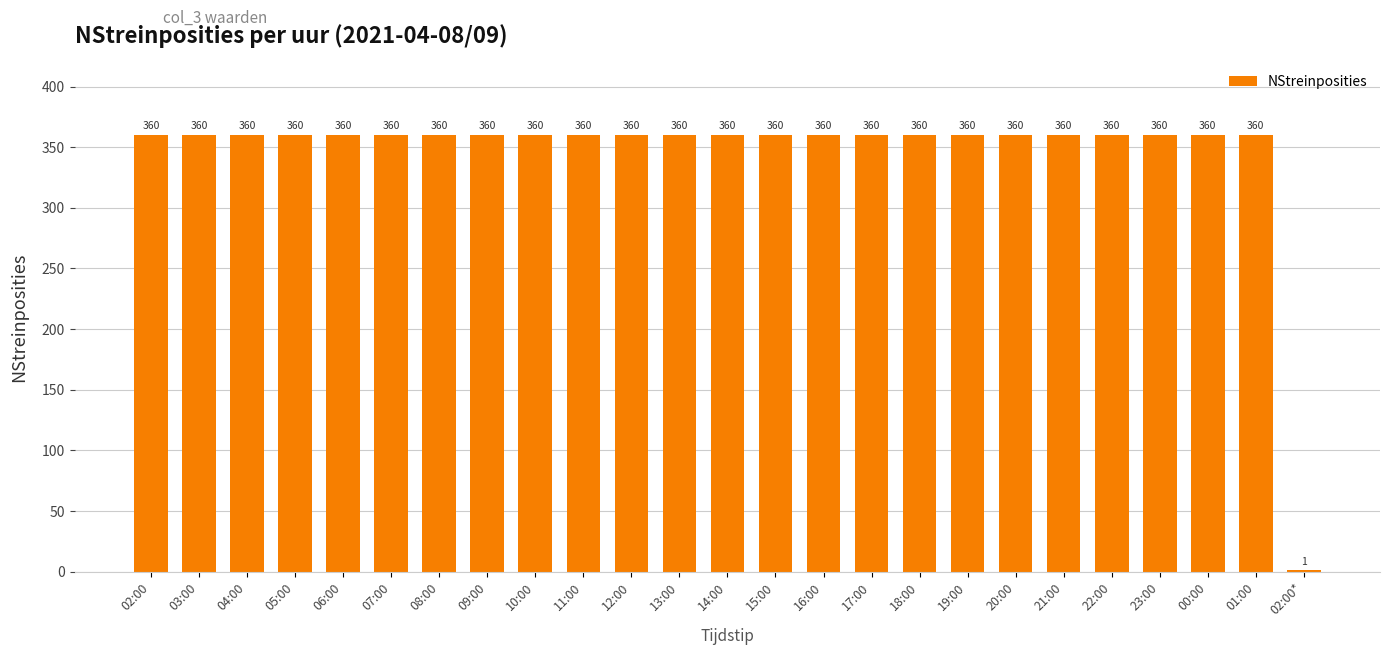

Are the bars horizontal?

No